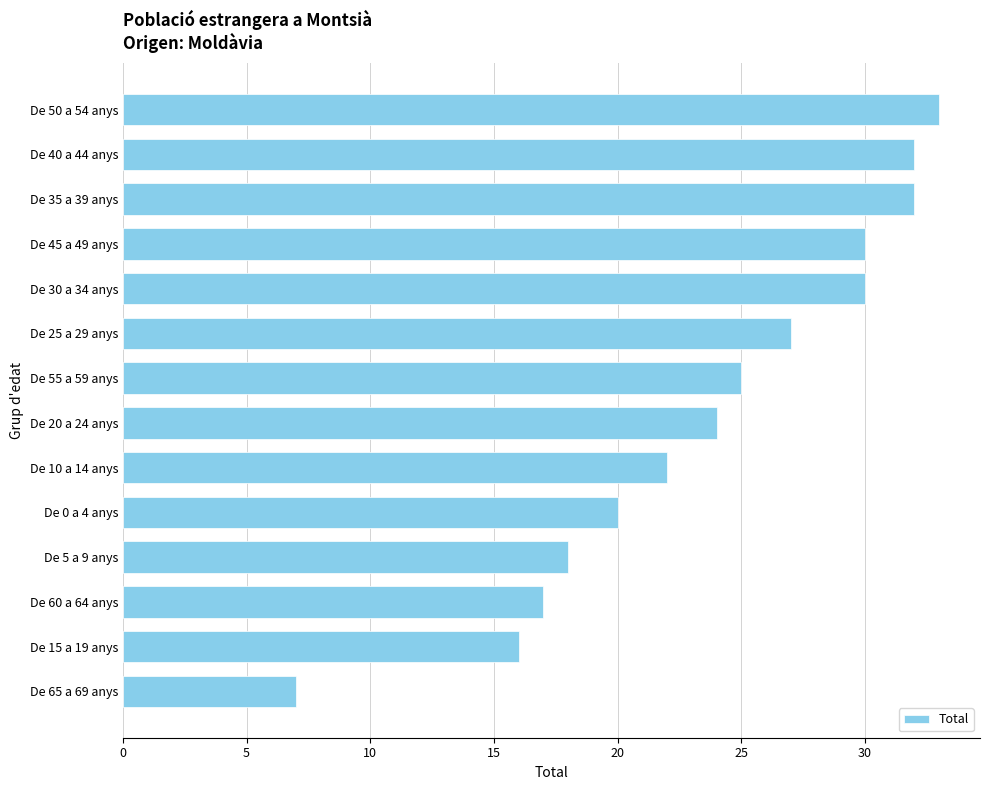

At which label is the value closest to 20?

De 0 a 4 anys